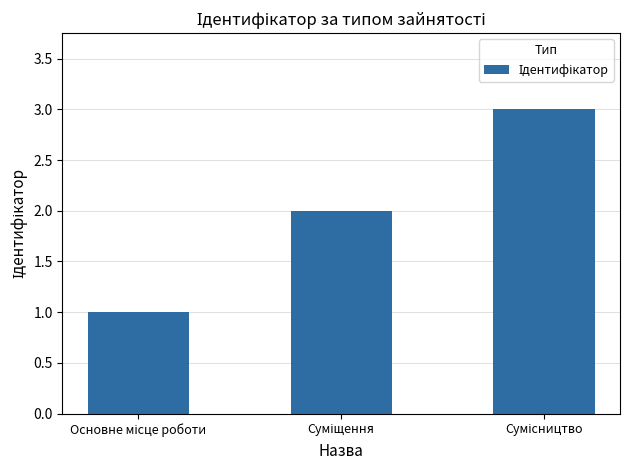

What is the maximum value shown in the chart?

3